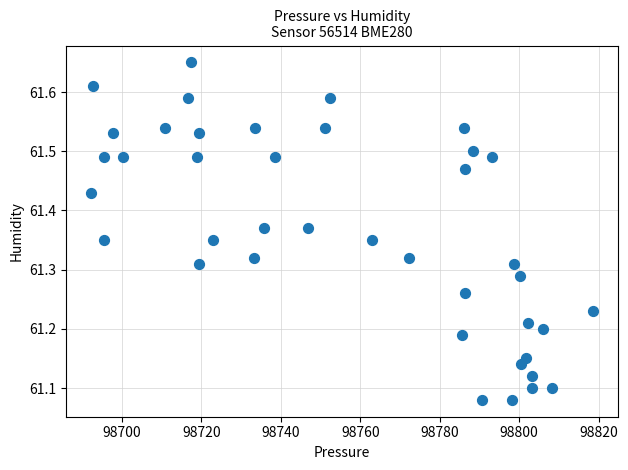

What is the range of X values (max minus min)?

126.2